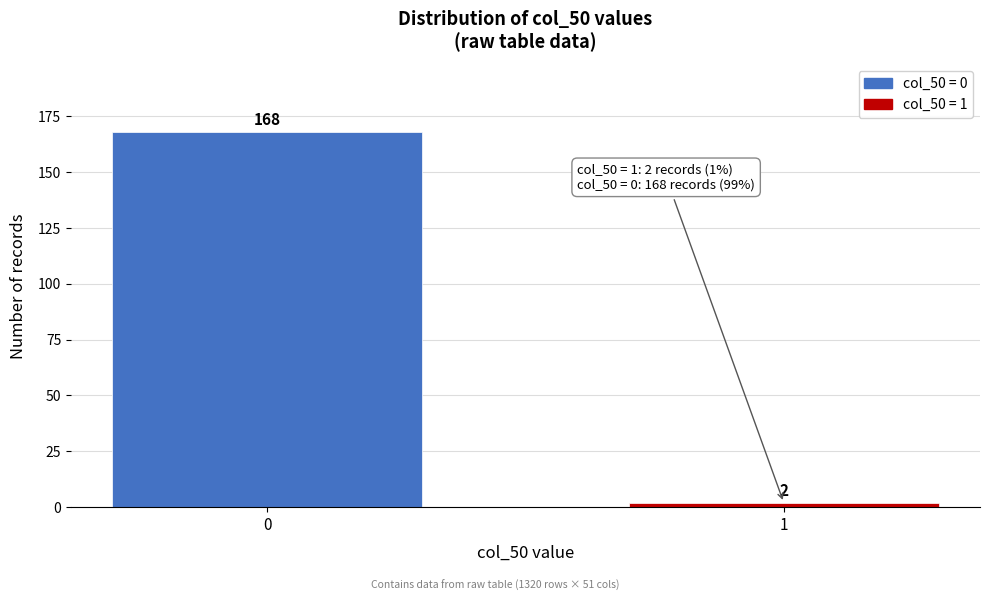

Reading right to left, transcribe all the data shown in this chart.

2	168